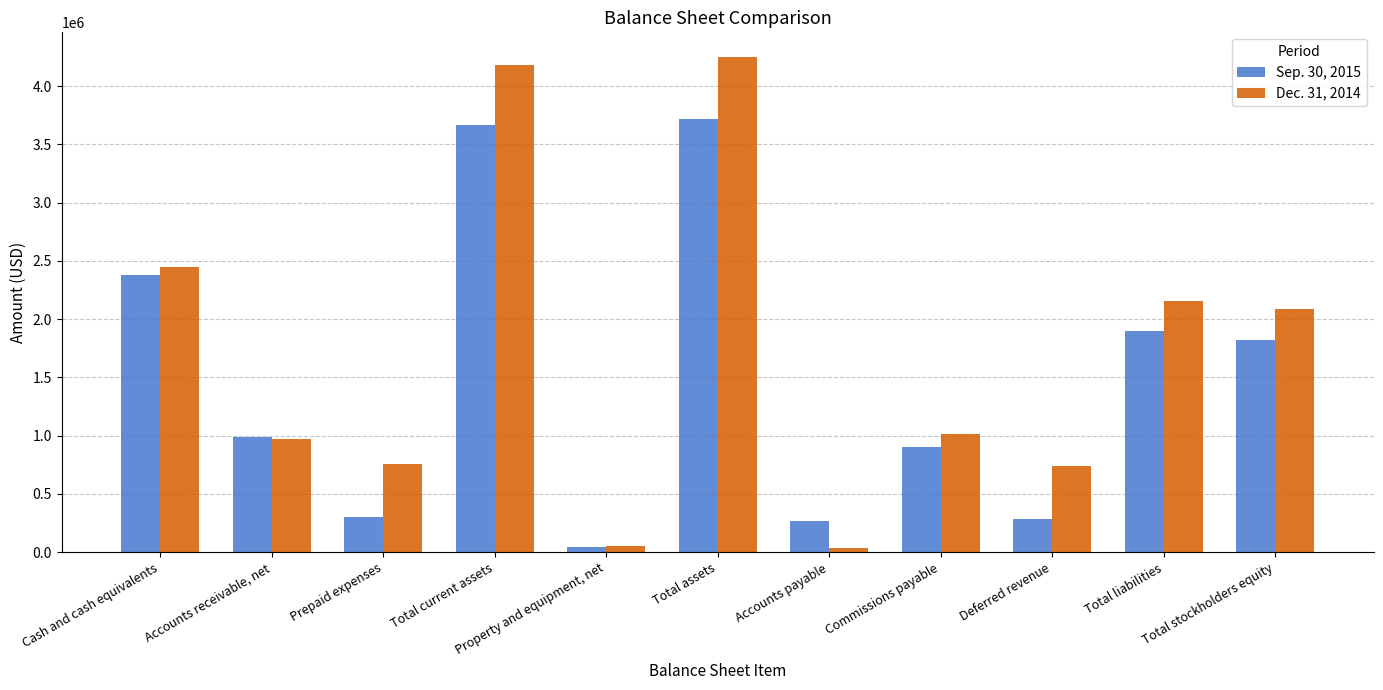

What are all the series names shown in the legend?

Sep. 30, 2015, Dec. 31, 2014